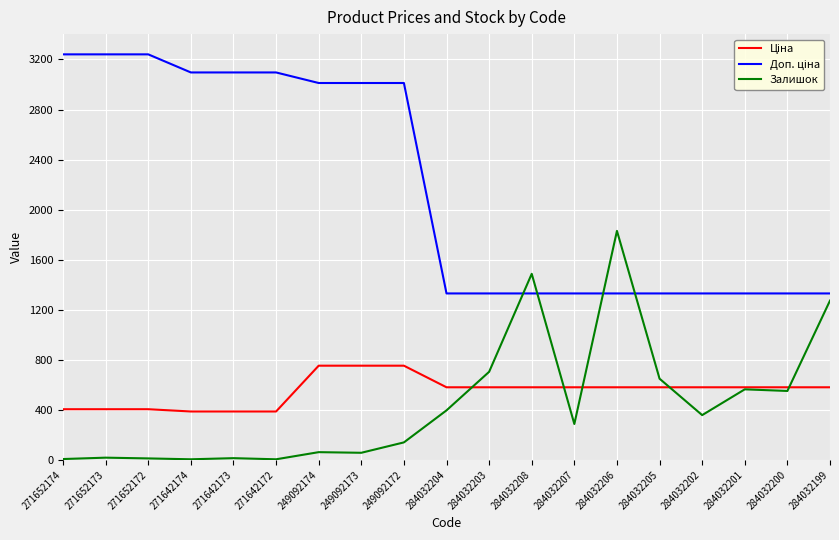

What is the total value across all series at 284032205?

2559.6